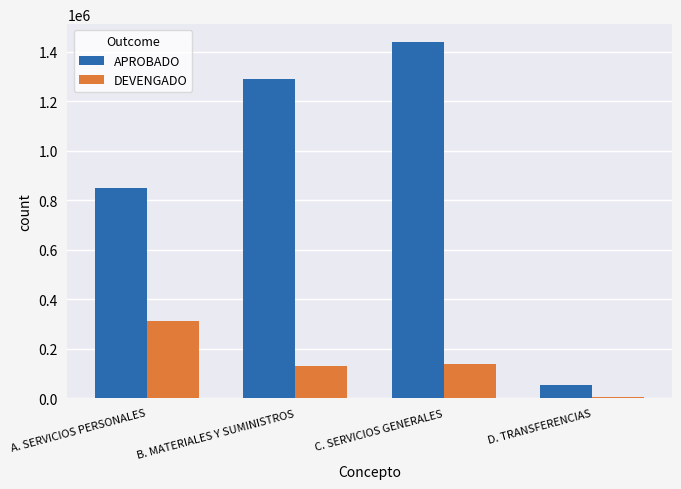

What is the highest value of the APROBADO series?

1438999.0